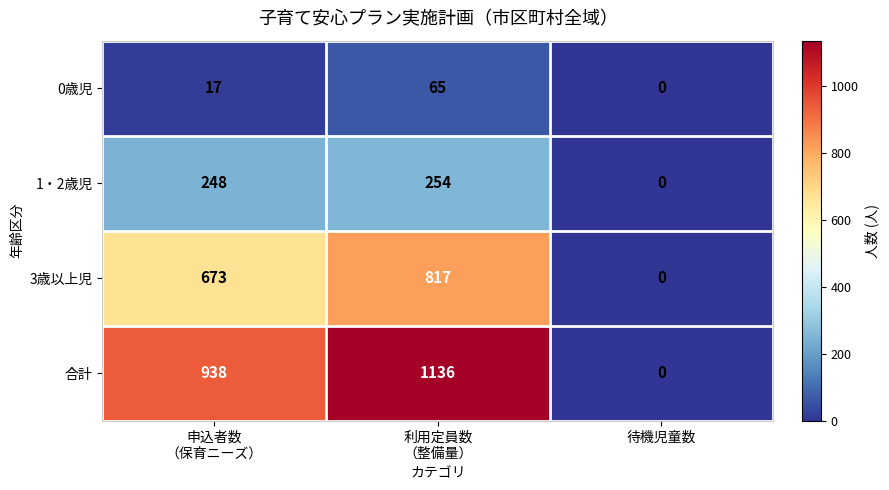

What is the sum of all 1・2歳児 values?

502